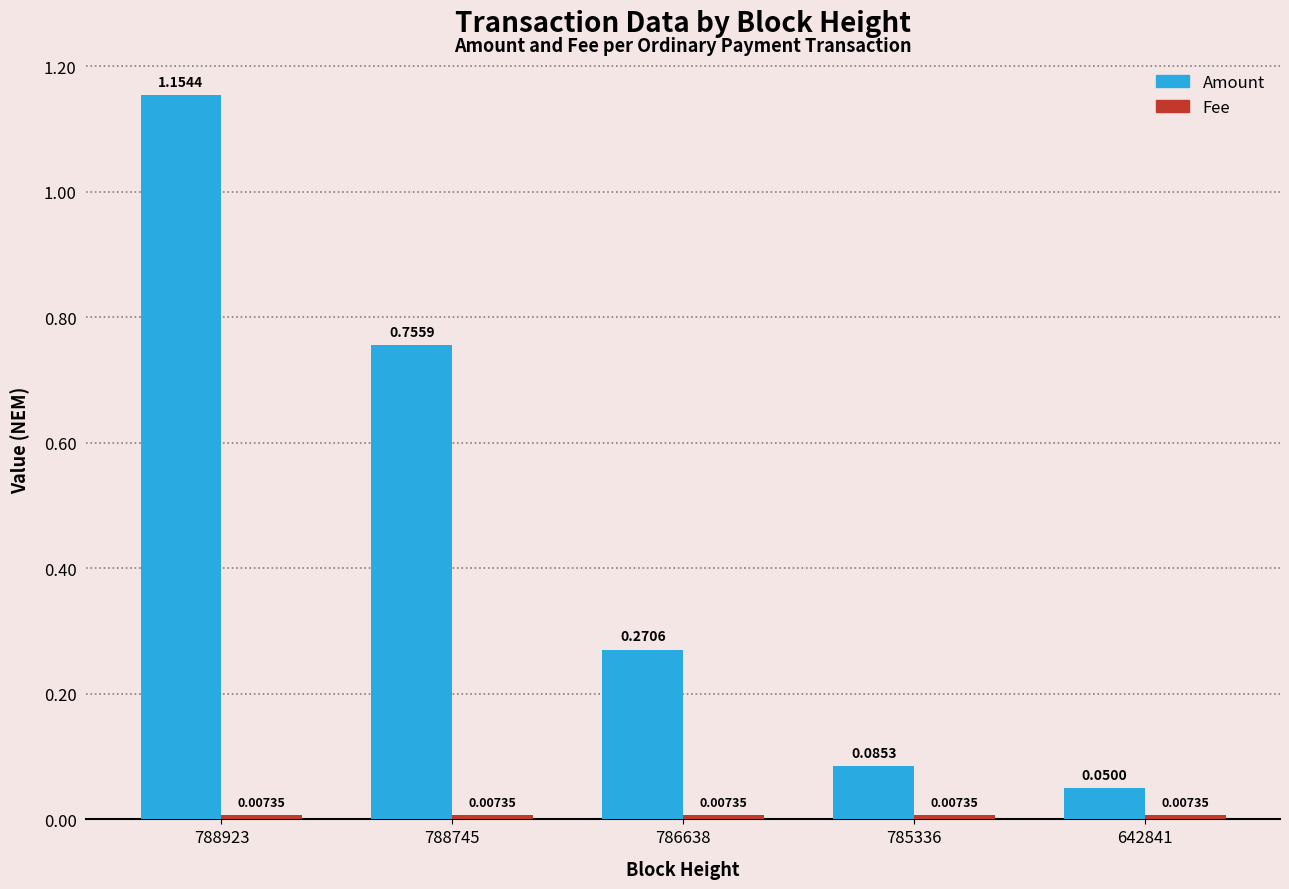

Rank the categories by Amount value from lowest to highest.

642841, 785336, 786638, 788745, 788923